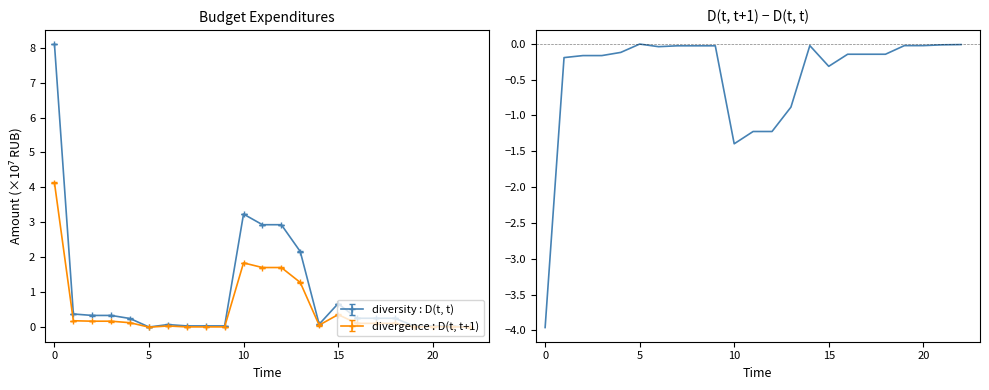

True or false: the data has more than 2 interior local peaks.

False